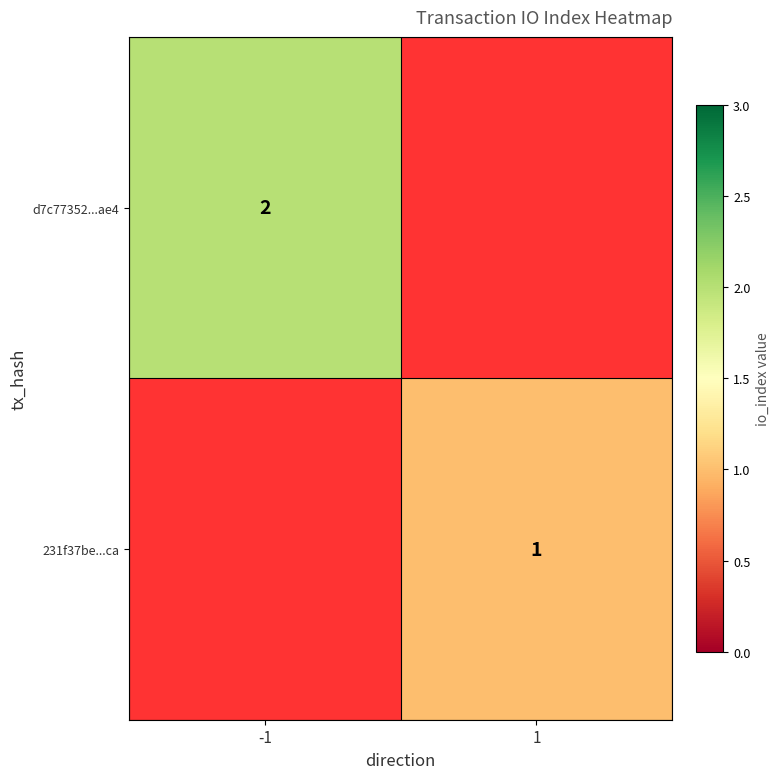

Is it true that d7c77352...ae4 equals 2 at -1?

True